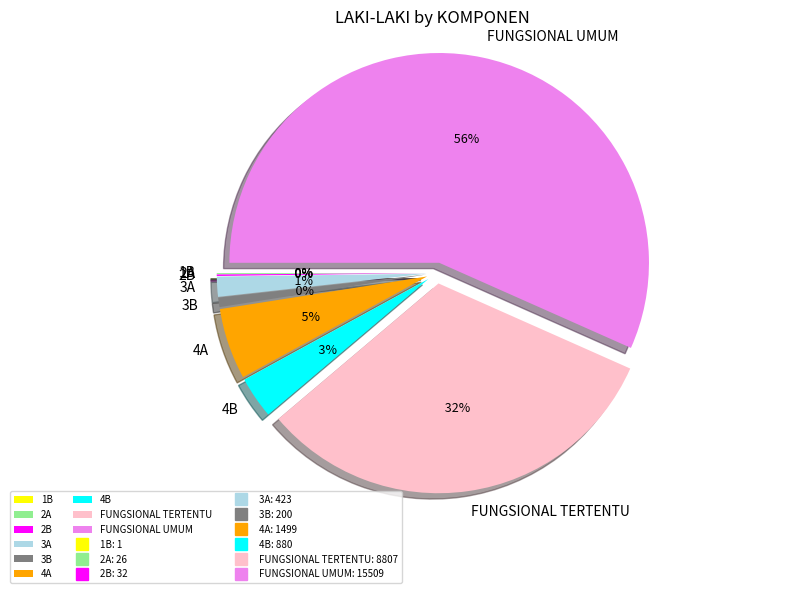

Rank the categories by value from lowest to highest.

1B, 2A, 2B, 3B, 3A, 4B, 4A, FUNGSIONAL TERTENTU, FUNGSIONAL UMUM